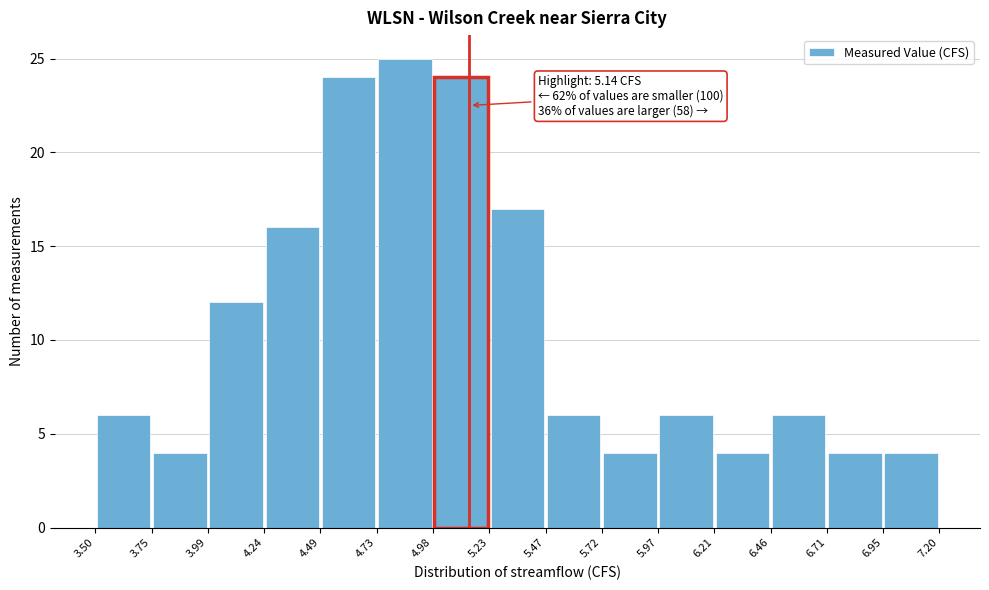

Which range on the x-axis has the tallest bar?

4.73 to 4.98